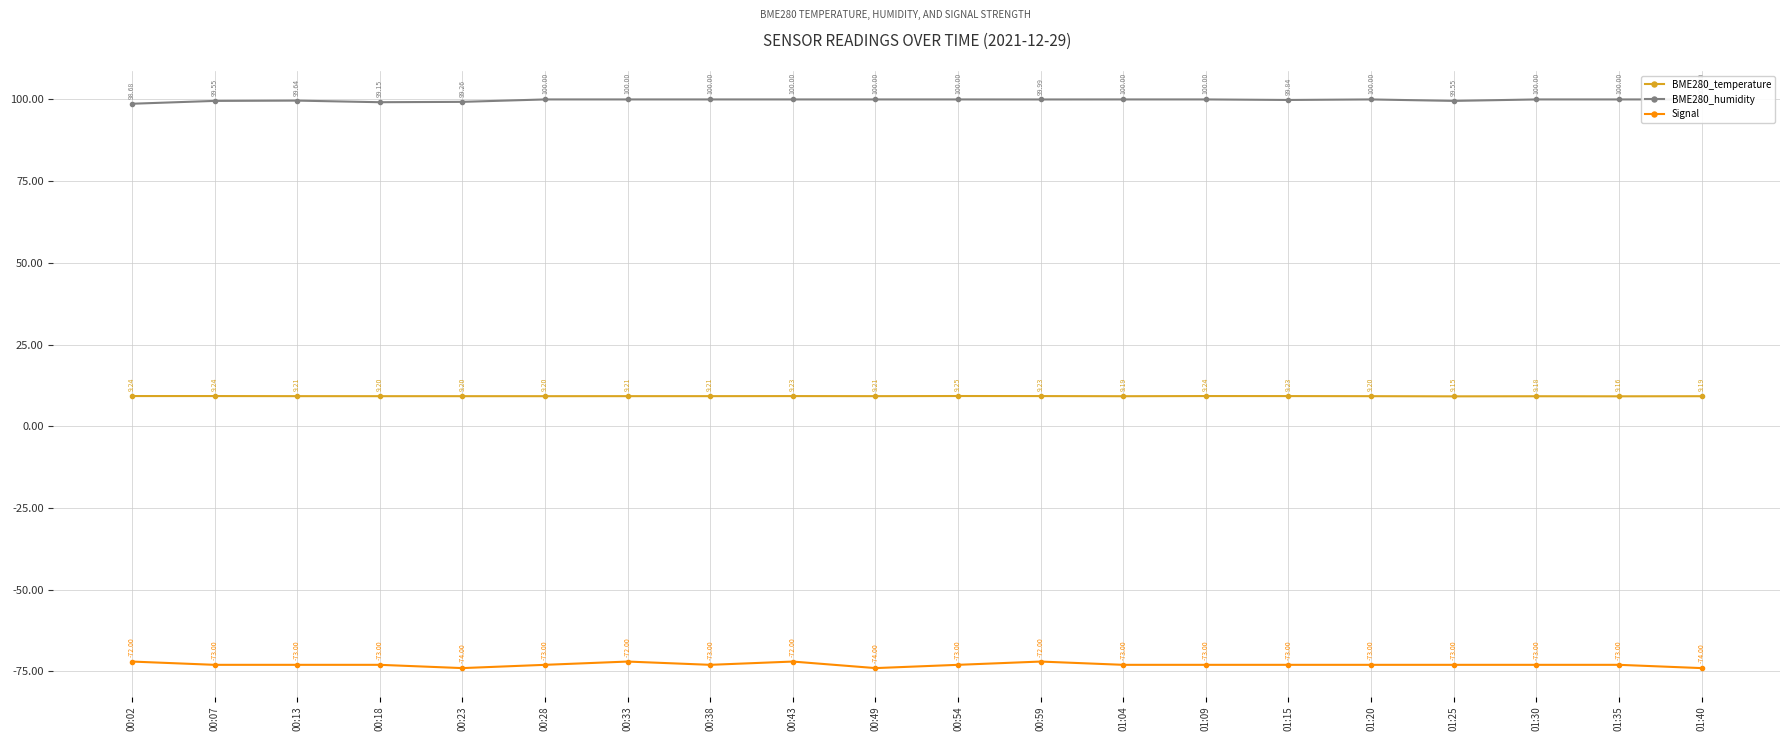

What is the sum of the Signal values at 00:18 and 00:49?

-147.0